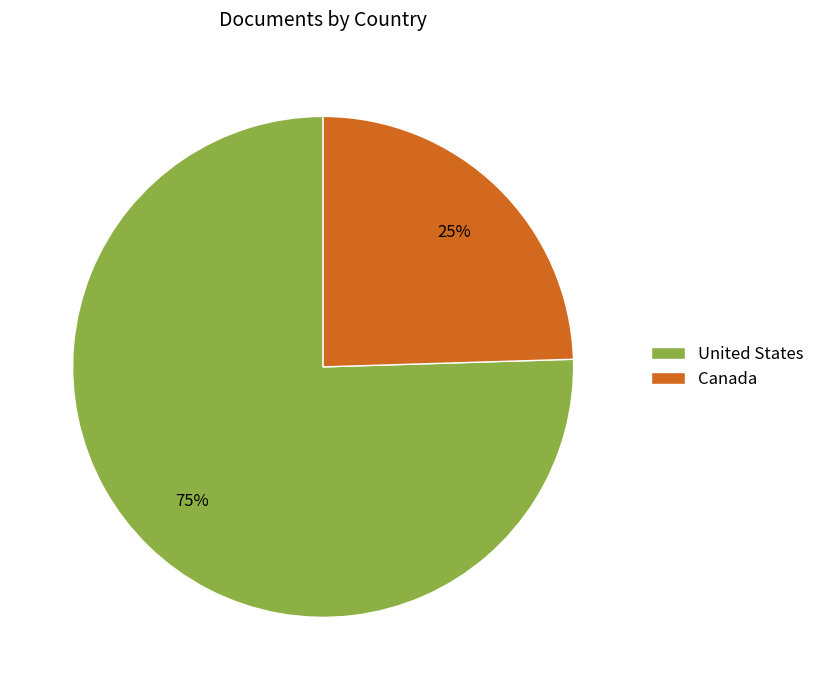

Count the number of slices in the pie.

2